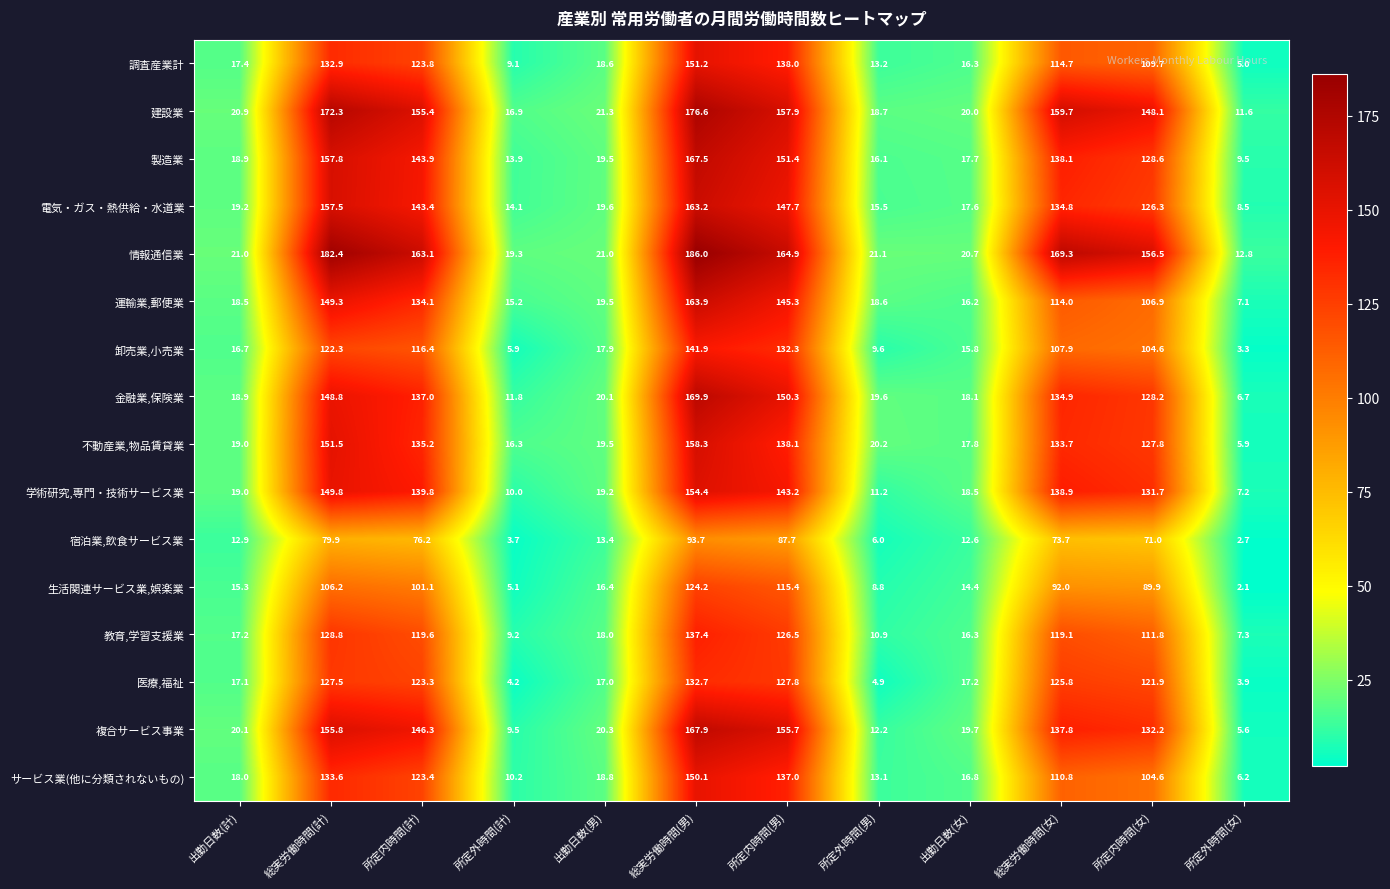

Between 所定内時間(計) and 出勤日数(女), which series saw the biggest shift?

情報通信業